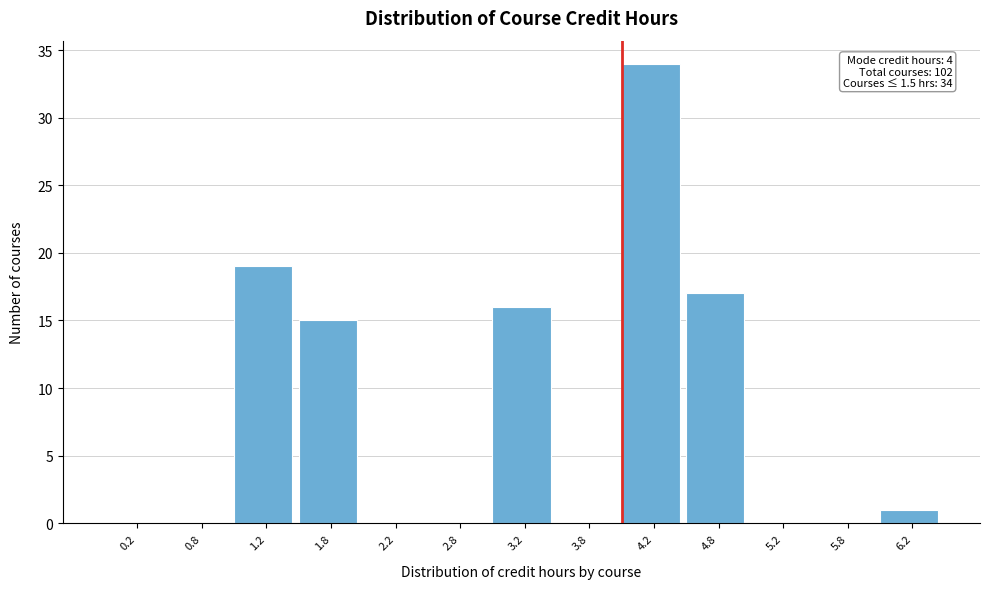

Over which range of the x-axis is the bar tallest?

4.0 to 4.5